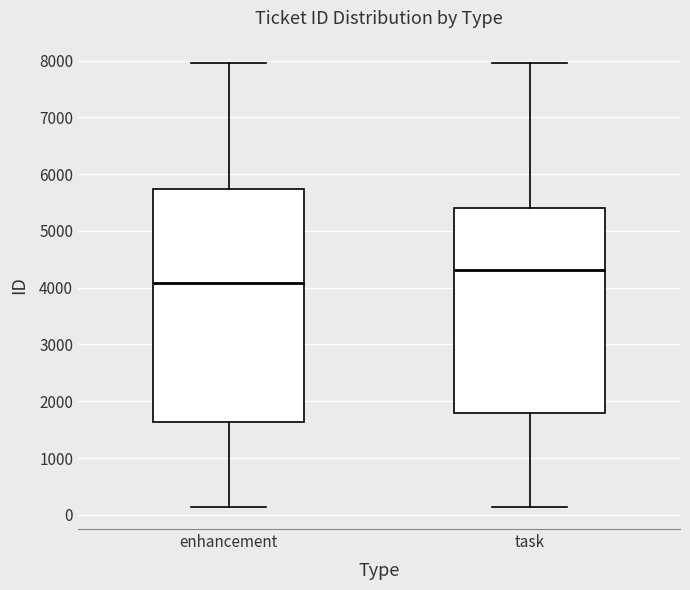

Which box is the tallest, from its lower edge to its upper edge?

enhancement